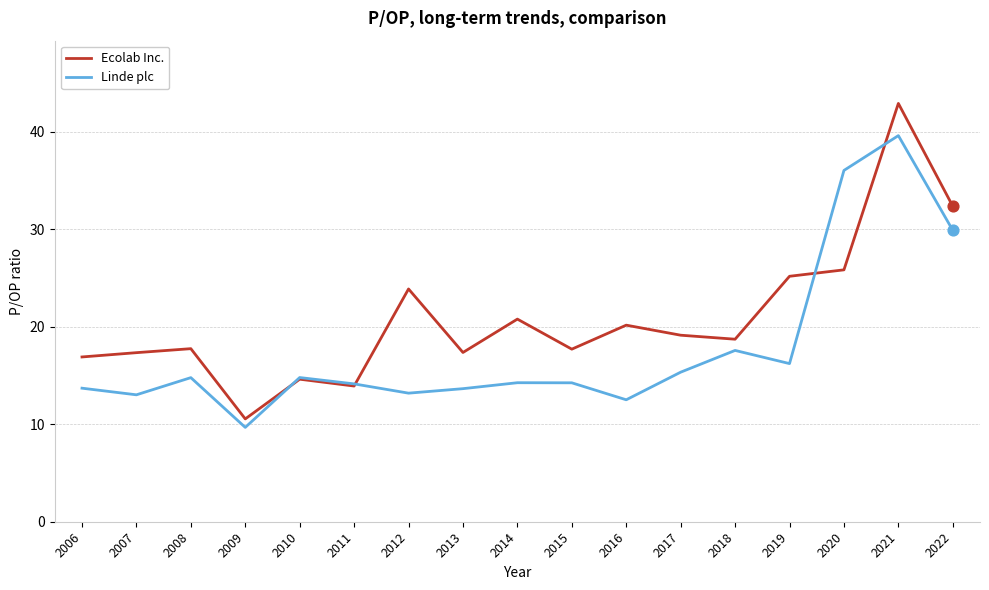

At how many categories does at least one series exceed 33?

2